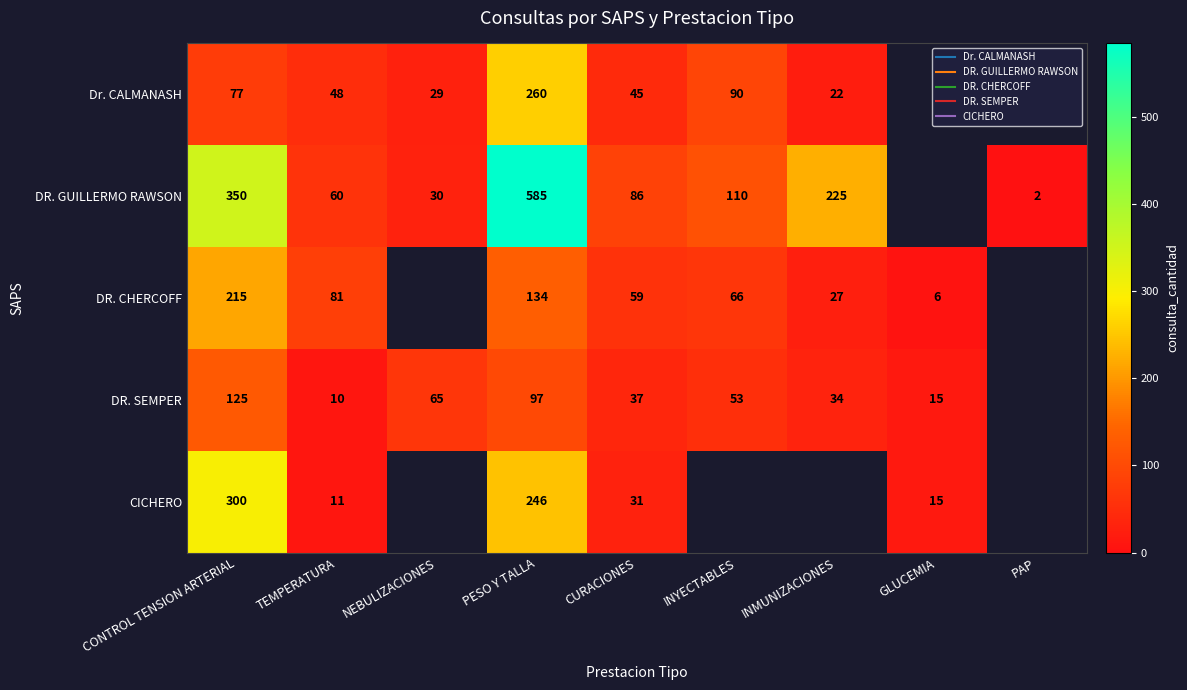

Is it true that DR. CHERCOFF equals 134.0 at PESO Y TALLA?

True